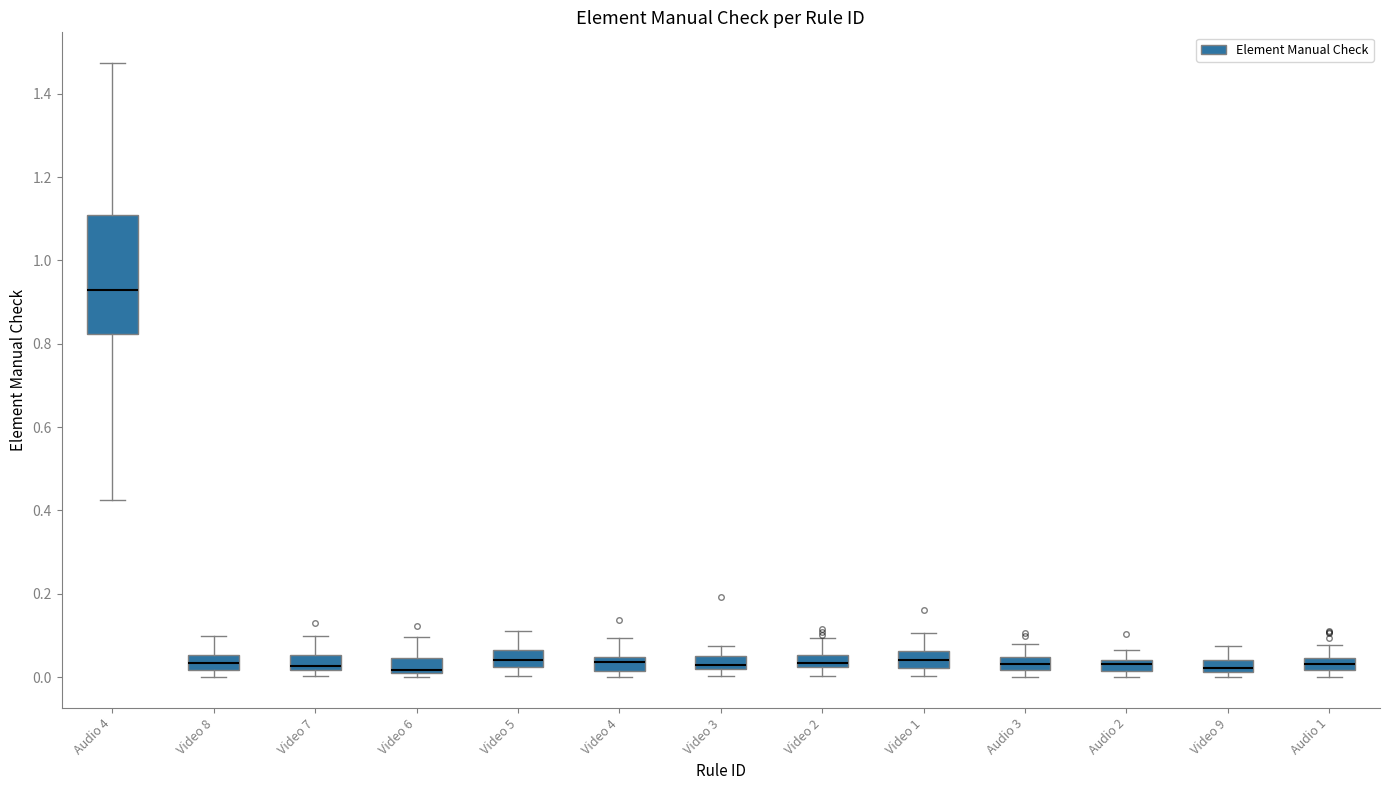

Where does the median line of the box for Video 1 sit on the y-axis? The values are not printed on the chart, so give them approximately, as read against the axis.

0.04